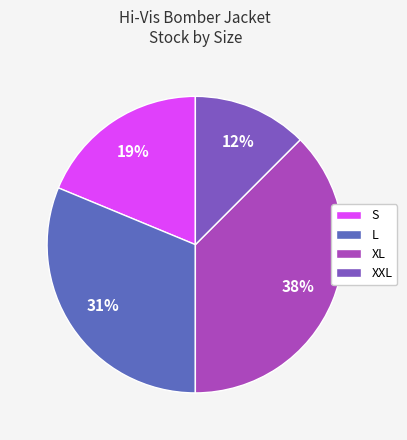

Rank the categories by value from highest to lowest.

XL, L, S, XXL